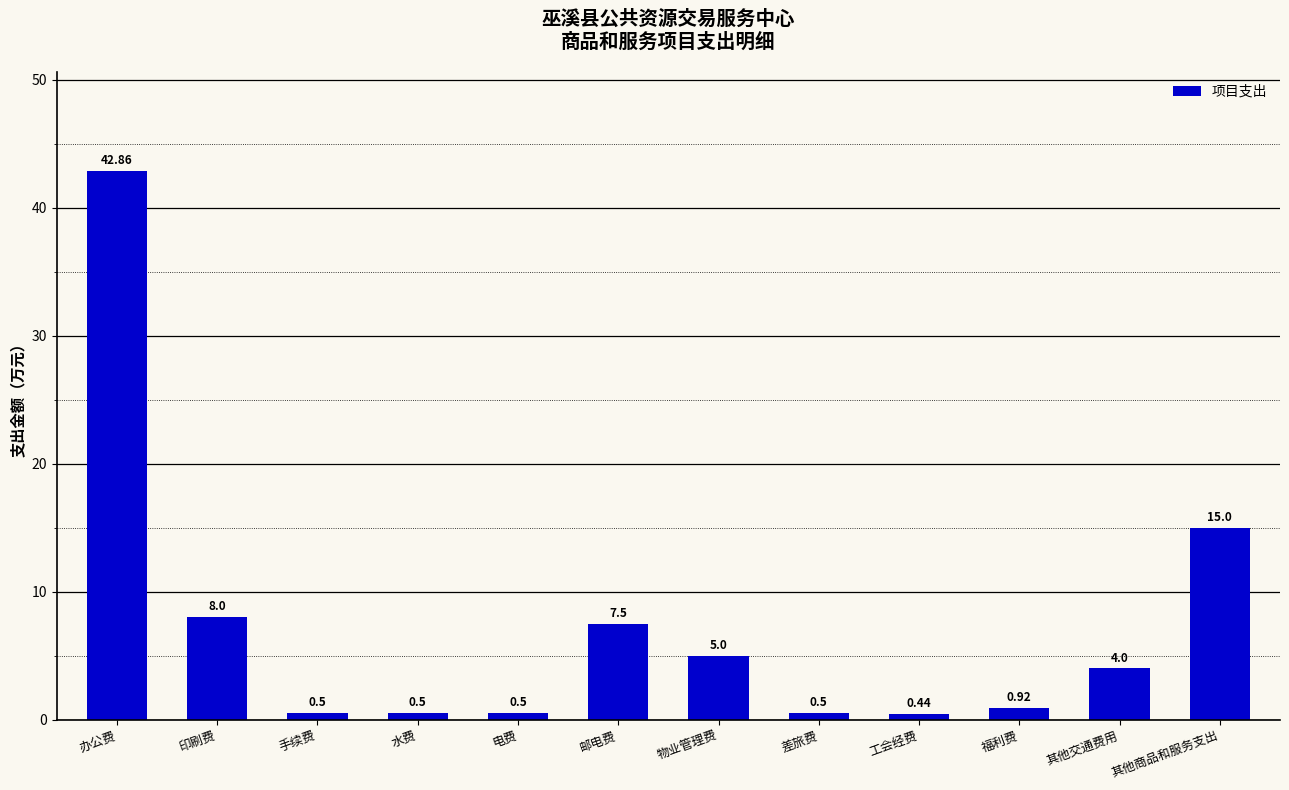

Where is the data nearest to the value 21?

其他商品和服务支出